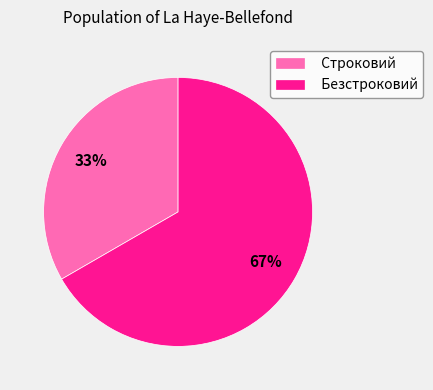

What is the ratio of the value at Безстроковий to the value at Строковий?

2.0